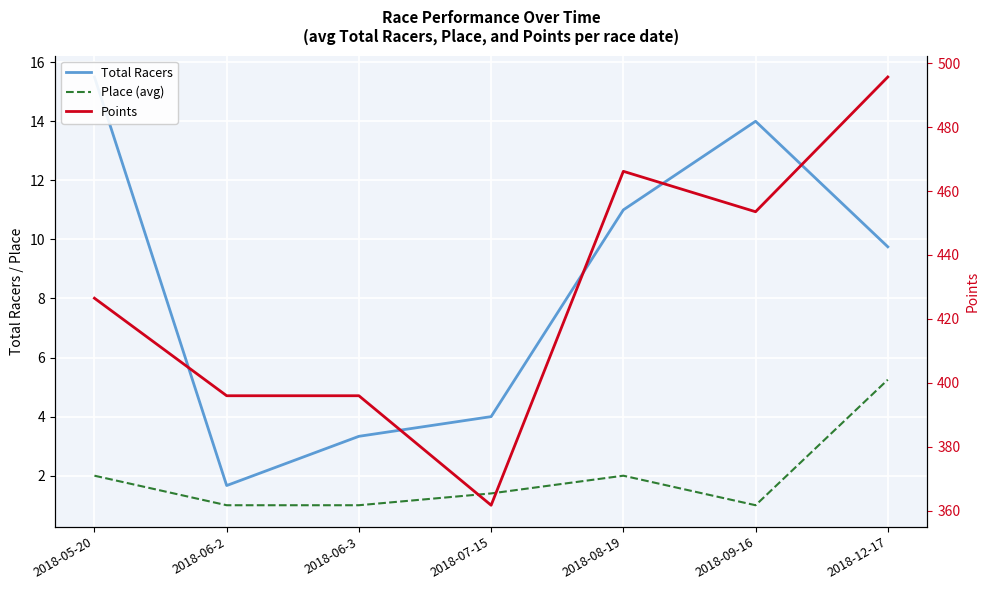

What is the minimum value shown in the chart?

1.0